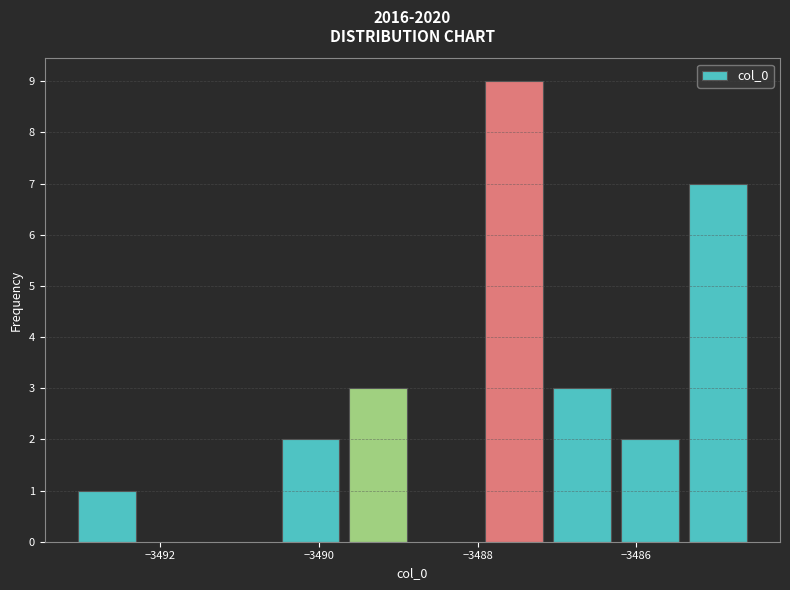

What is the height of the bar covering -3489.6 to -3488.8 on the x-axis? Neither the bar edges nor the heights are printed on the chart, so give them approximately, as read against the axes.

3